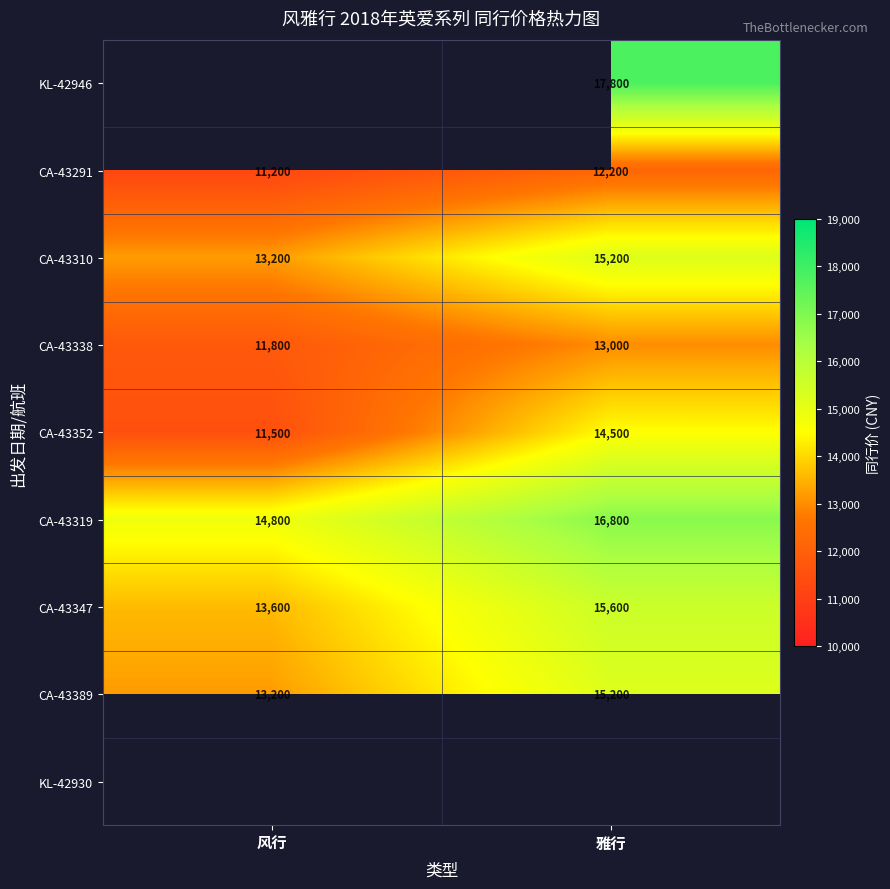

Read the CA-43319 value at 雅行, to the nearest 10.

16800